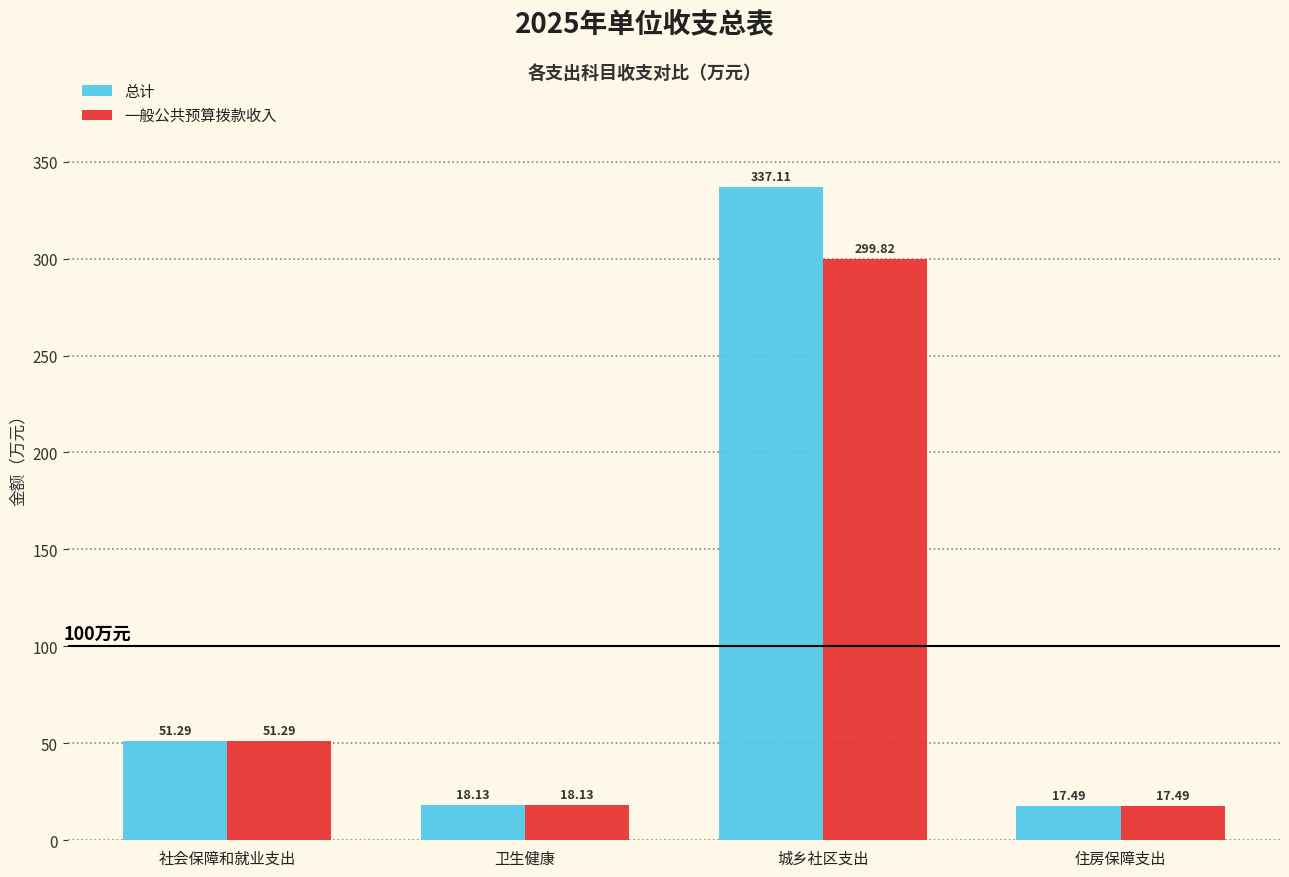

What position from the right is 卫生健康?

3